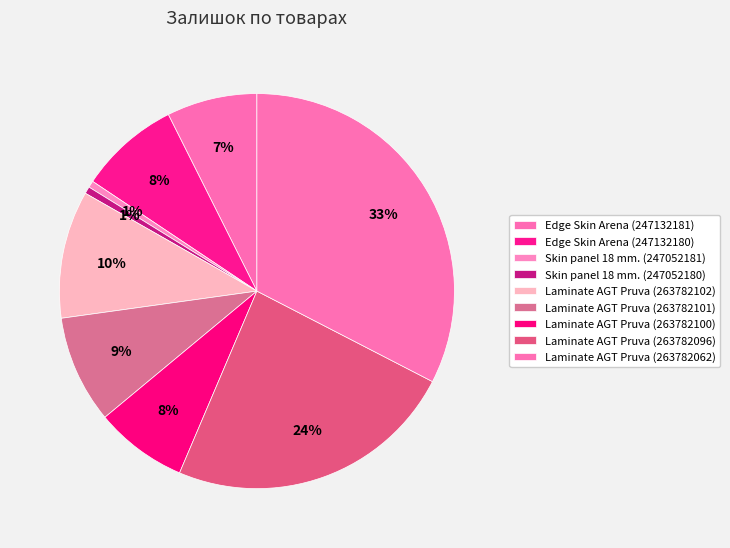

Is there a majority slice in this chart?

No